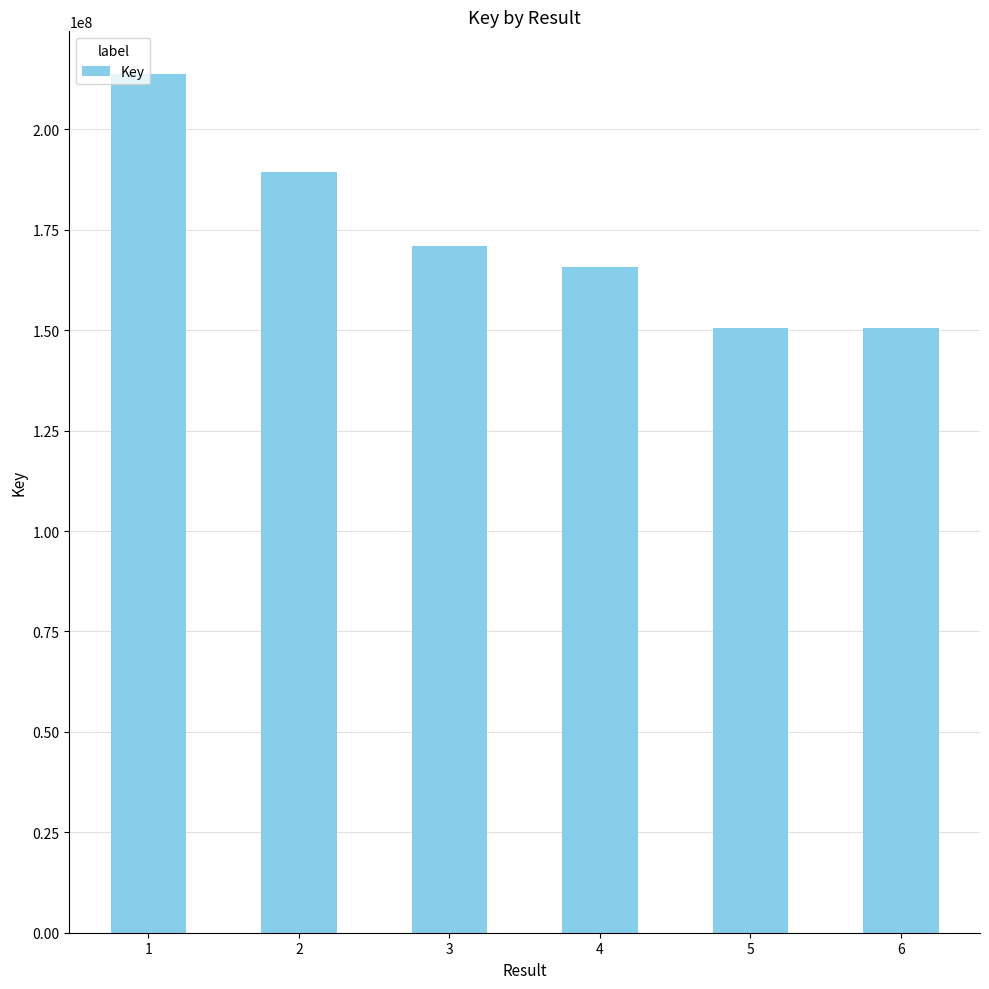

What is the change in value from 1 to 2?

-24256878